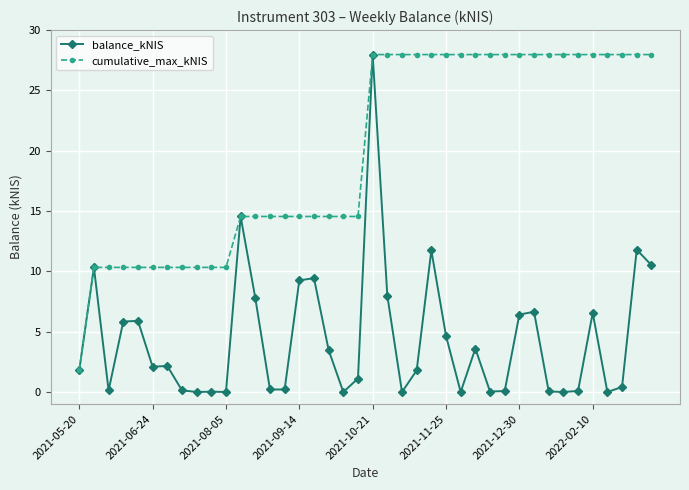

What is the value of the cumulative_max_kNIS point at the 10th from the left?

10.3